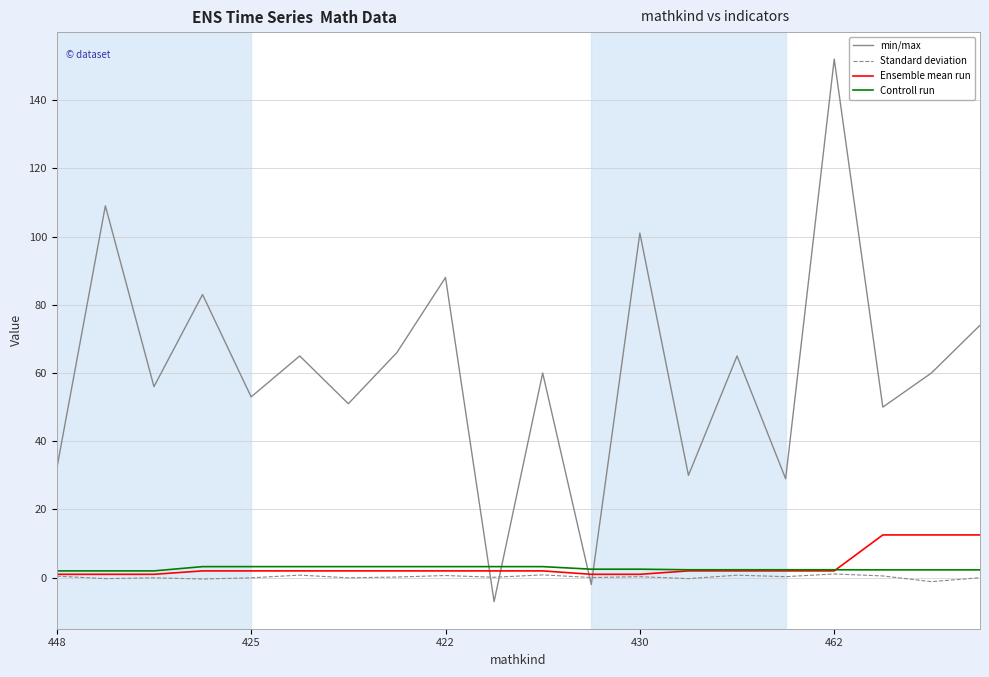

Count the number of categories in the chart.

20